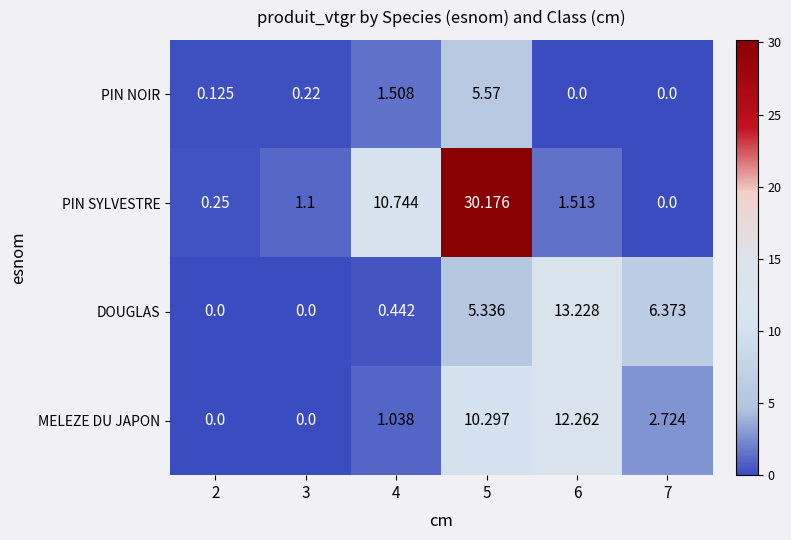

Rank the series at 4 from highest to lowest value.

PIN SYLVESTRE, PIN NOIR, MELEZE DU JAPON, DOUGLAS